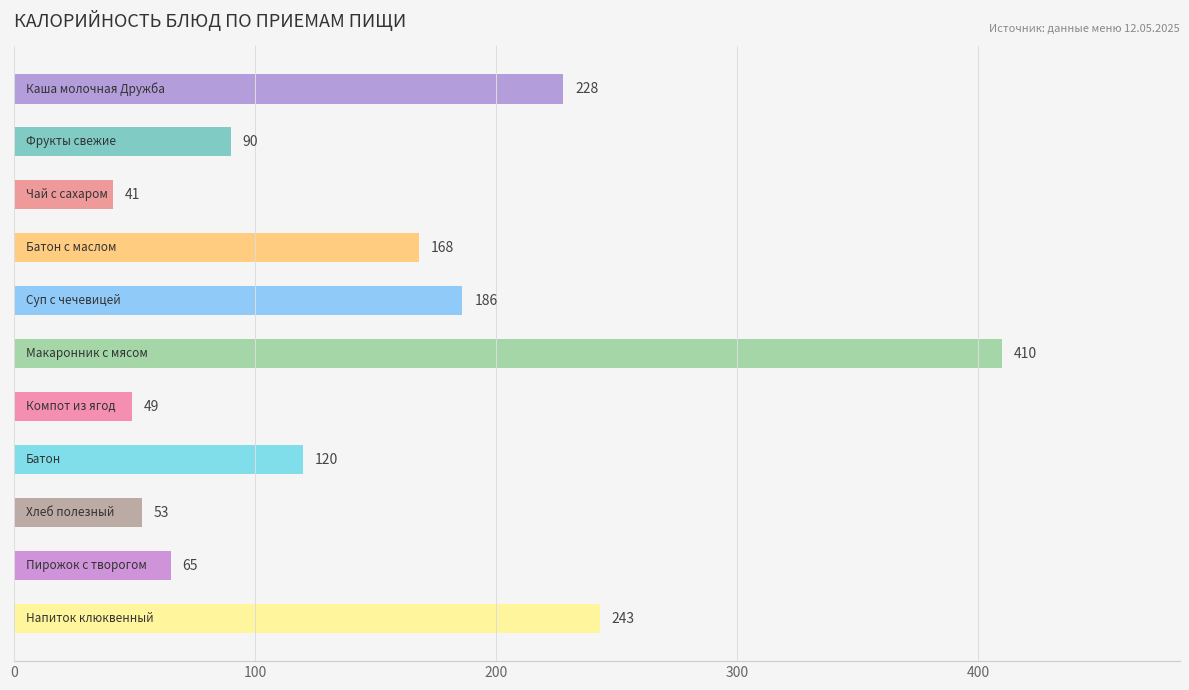

What is the sum of all values?

1653